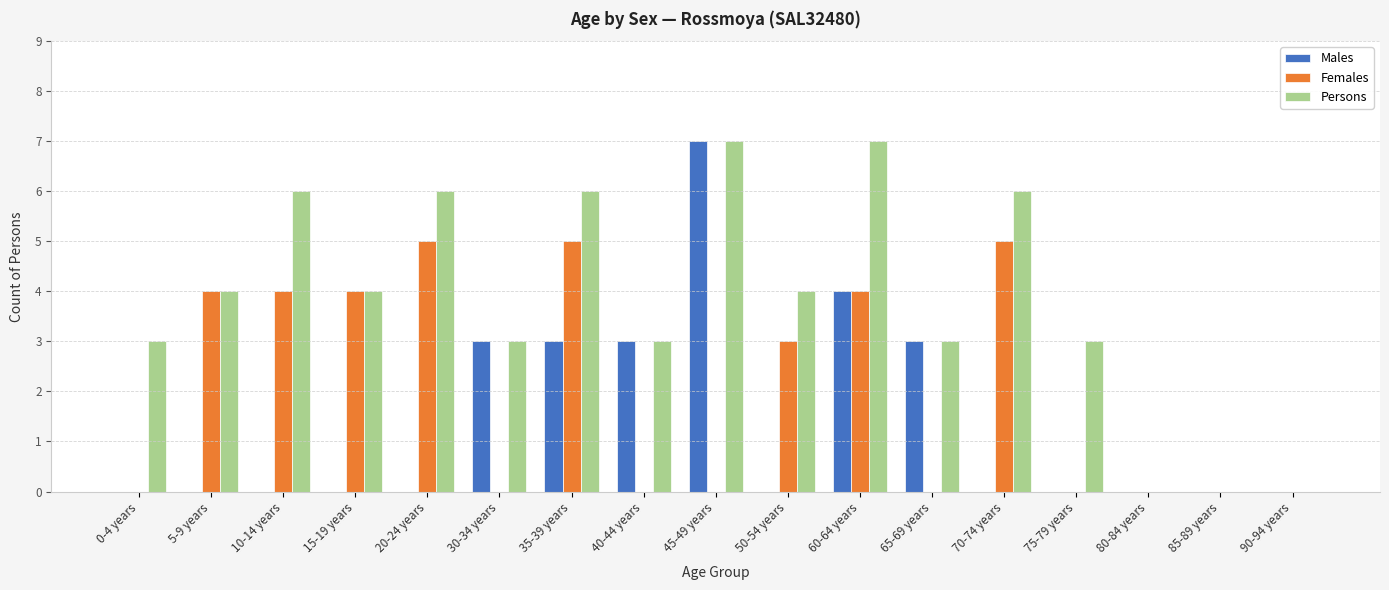

What are all the series names shown in the legend?

Males, Females, Persons